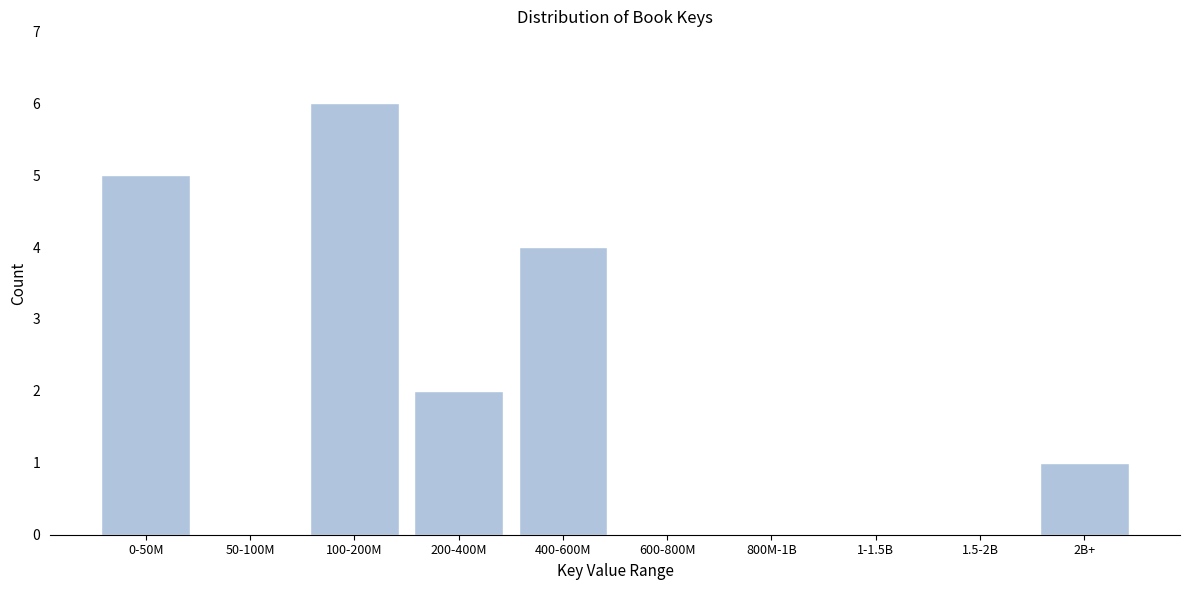

Reading right to left, list all the values displayed in this chart.

2B+=1	1.5-2B=0	1-1.5B=0	800M-1B=0	600-800M=0	400-600M=4	200-400M=2	100-200M=6	50-100M=0	0-50M=5